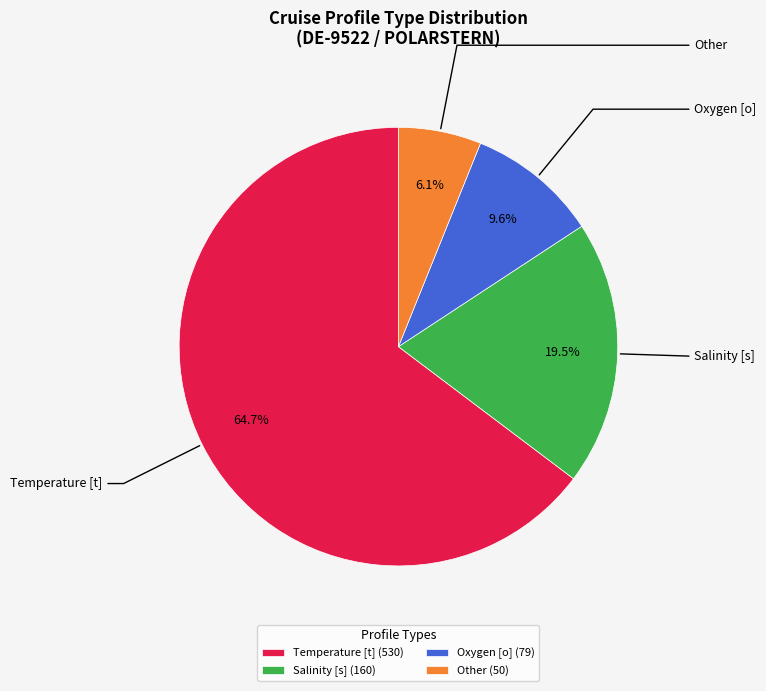

Rank the categories by value from lowest to highest.

Other (50), Oxygen [o] (79), Salinity [s] (160), Temperature [t] (530)